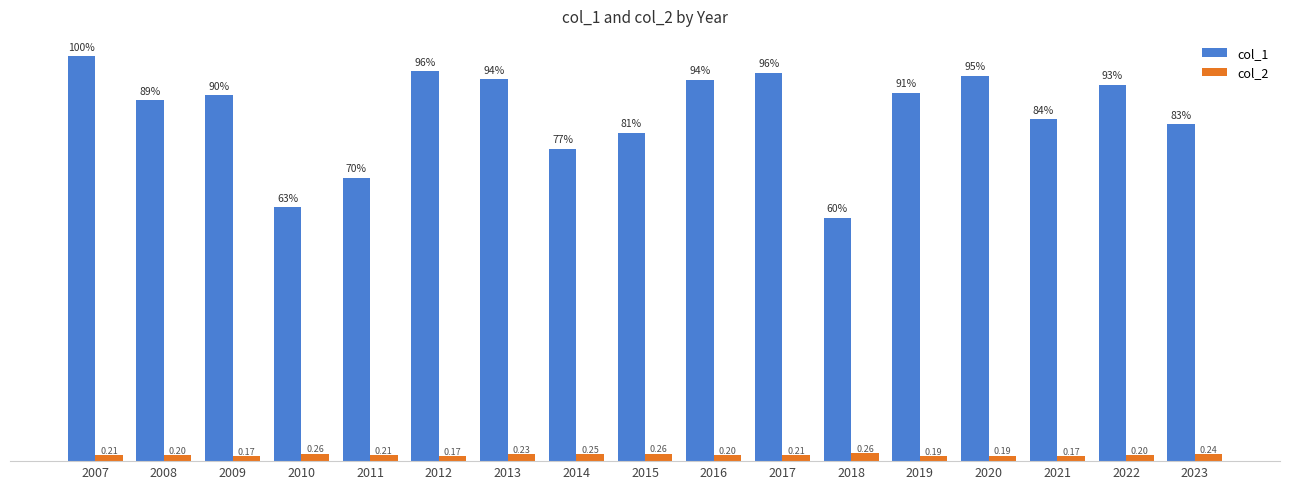

List the labels in order of col_1 value, smallest first.

2018, 2010, 2011, 2014, 2015, 2023, 2021, 2008, 2009, 2019, 2022, 2016, 2013, 2020, 2017, 2012, 2007